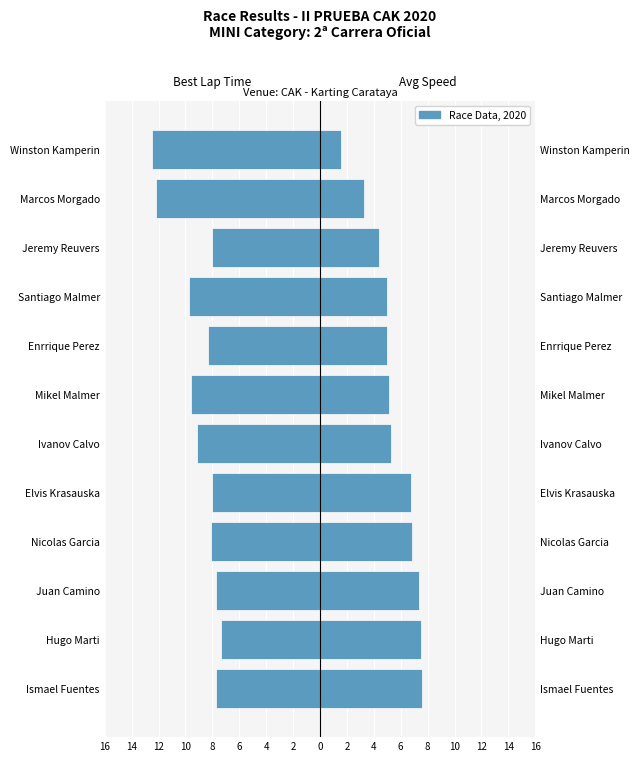

At how many categories does at least one series exceed 4?

10